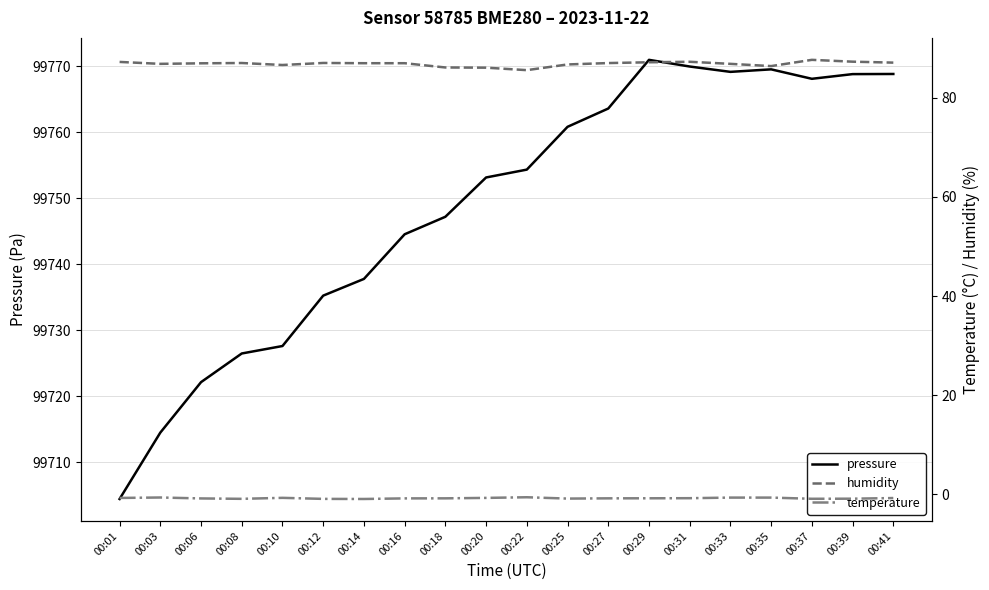

How many interior local valleys does the pressure series have?

2